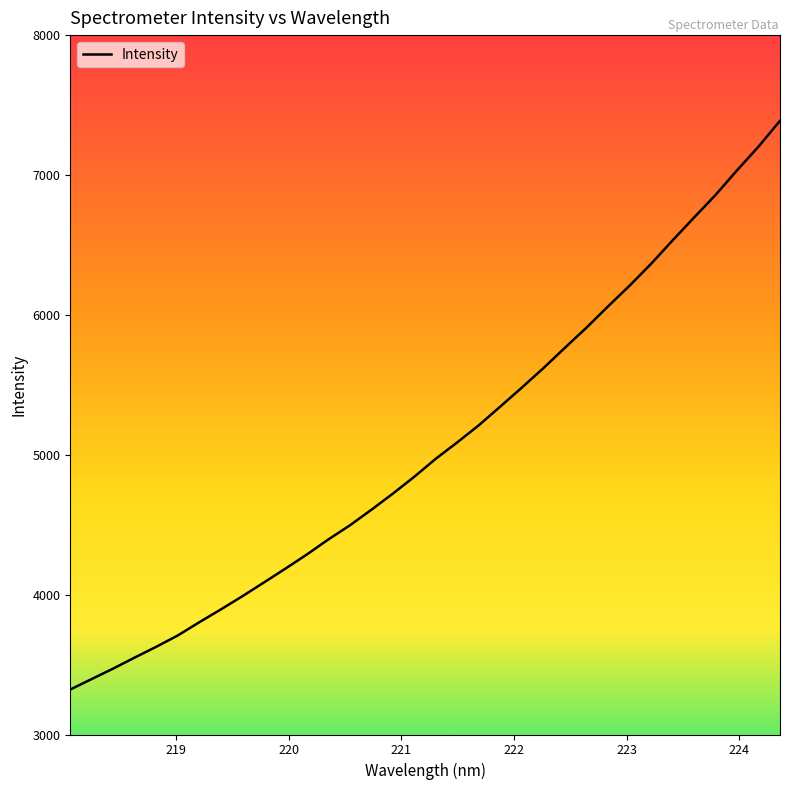

What is the minimum value shown in the chart?

3321.6